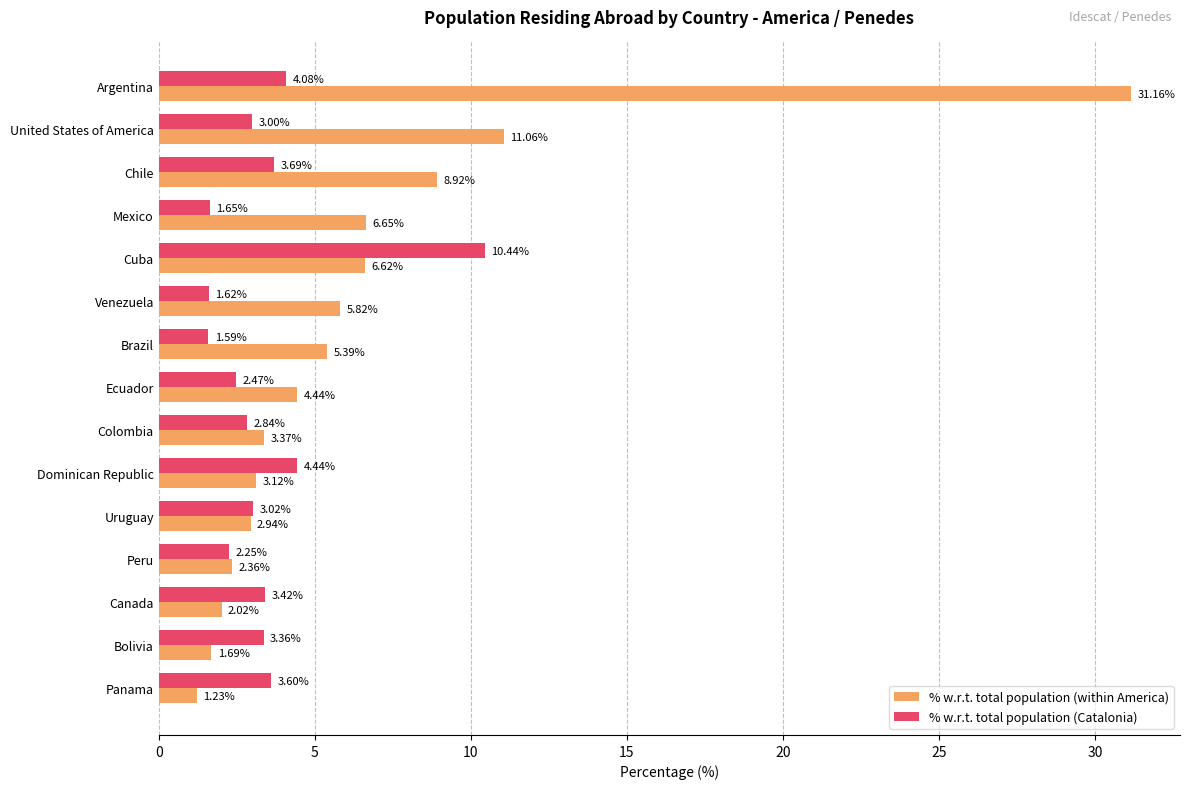

Rank the categories by % w.r.t. total population (within America) value from highest to lowest.

Argentina, United States of America, Chile, Mexico, Cuba, Venezuela, Brazil, Ecuador, Colombia, Dominican Republic, Uruguay, Peru, Canada, Bolivia, Panama